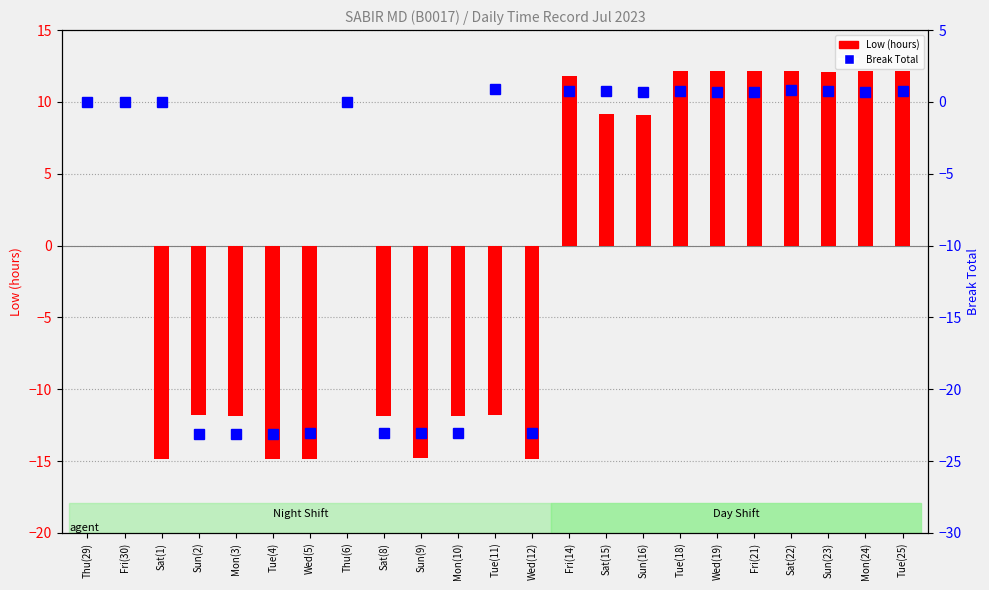

Where does the Break Total series first go above 0?

Tue(11)